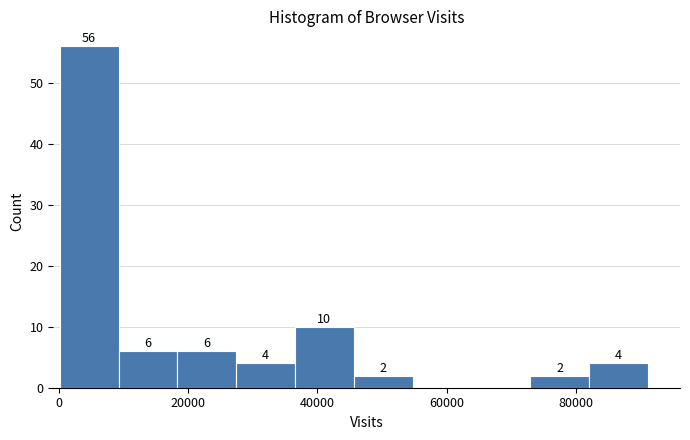

Over which range of the x-axis is the bar tallest?

0 to 10000